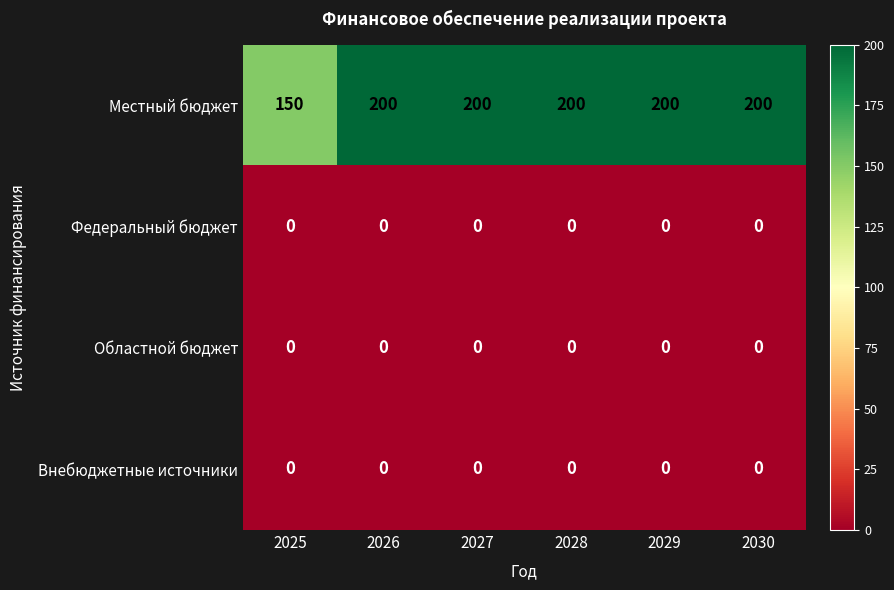

Reading left to right, extract all data points from this chart.

Местный бюджет: 150	200	200	200	200	200
Федеральный бюджет: 0	0	0	0	0	0
Областной бюджет: 0	0	0	0	0	0
Внебюджетные источники: 0	0	0	0	0	0